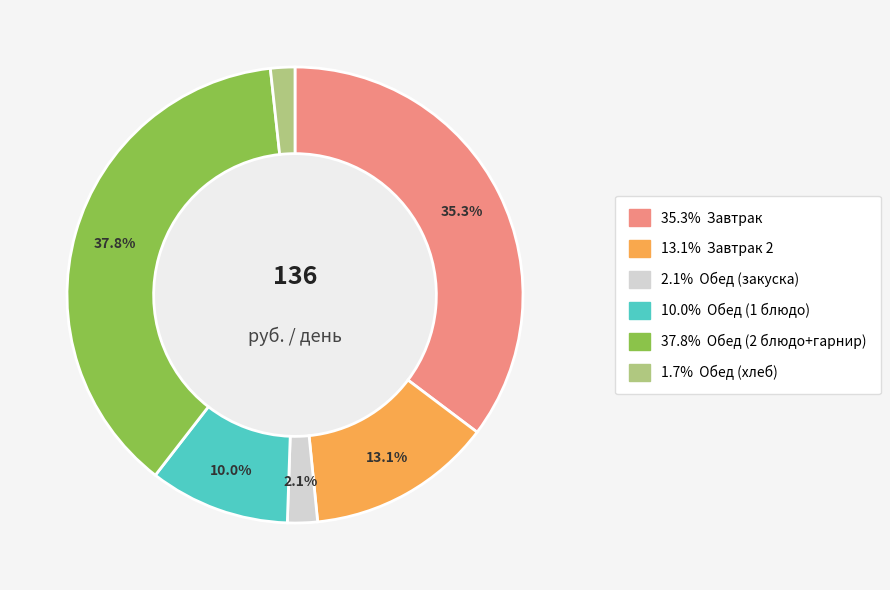

Does any single category account for the majority?

No